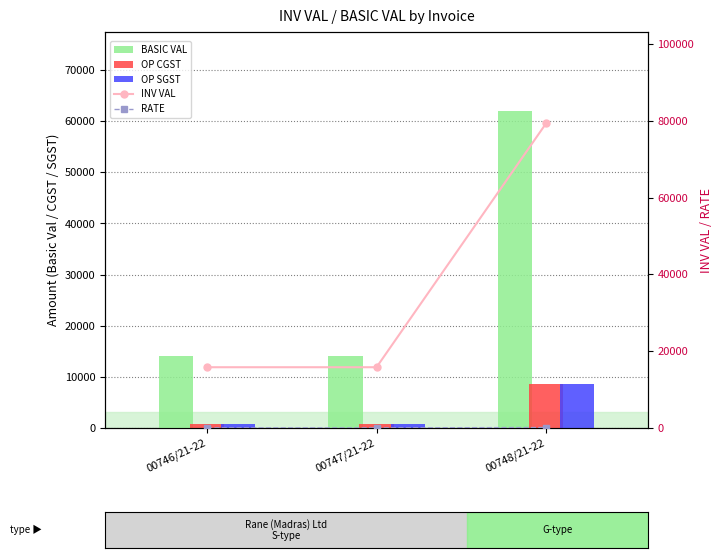

What is the sum of the RATE values at 00748/21-22 and 00746/21-22?

152.2